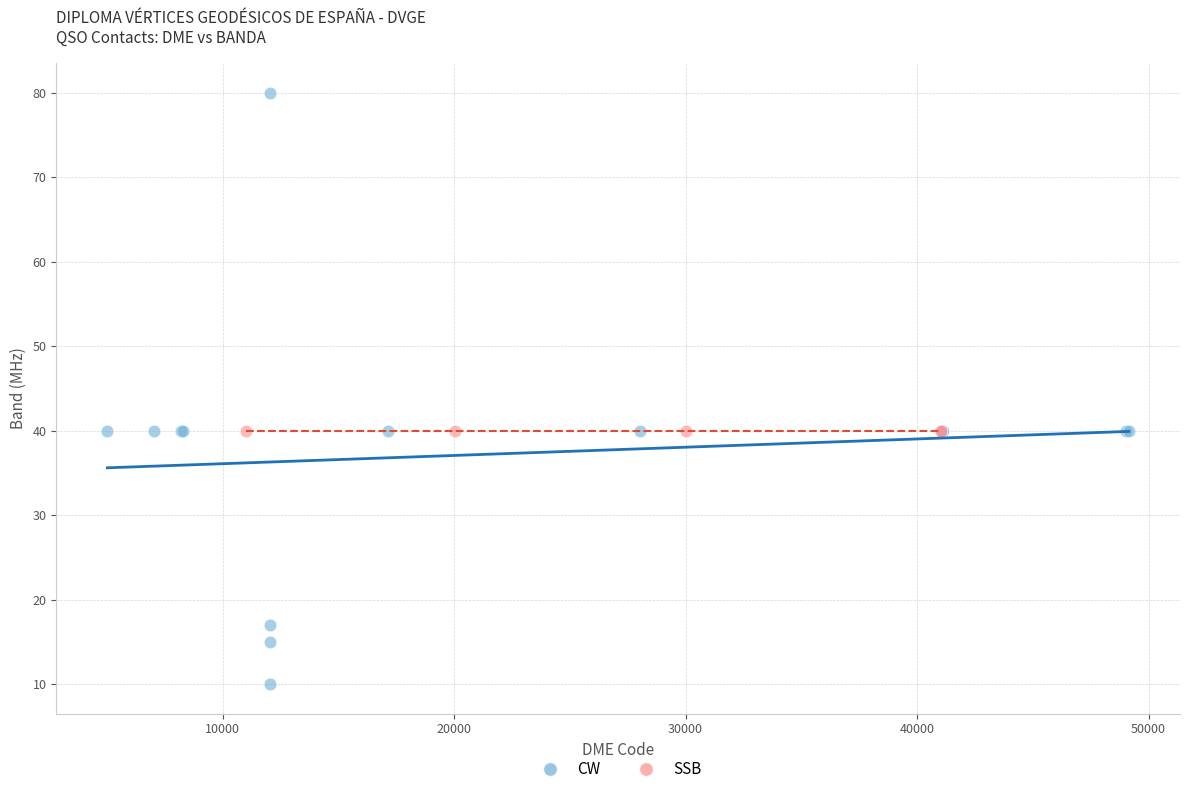

Which series reaches the minimum Y coordinate?

CW